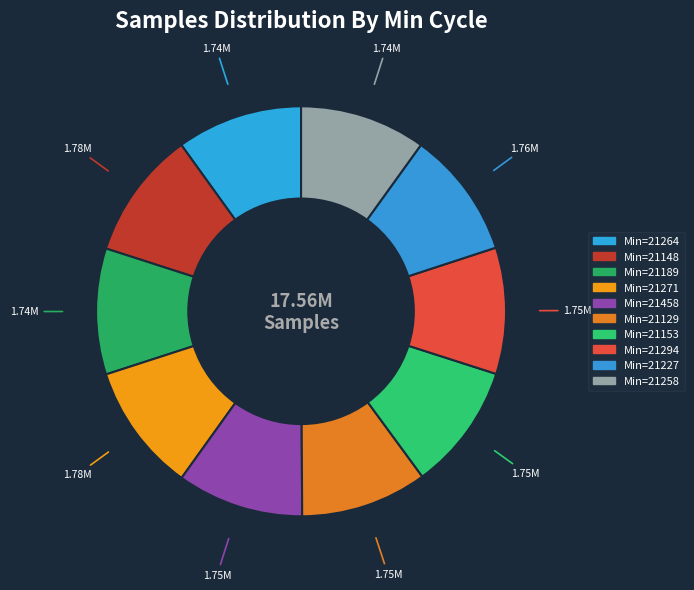

Count the number of slices in the pie.

10